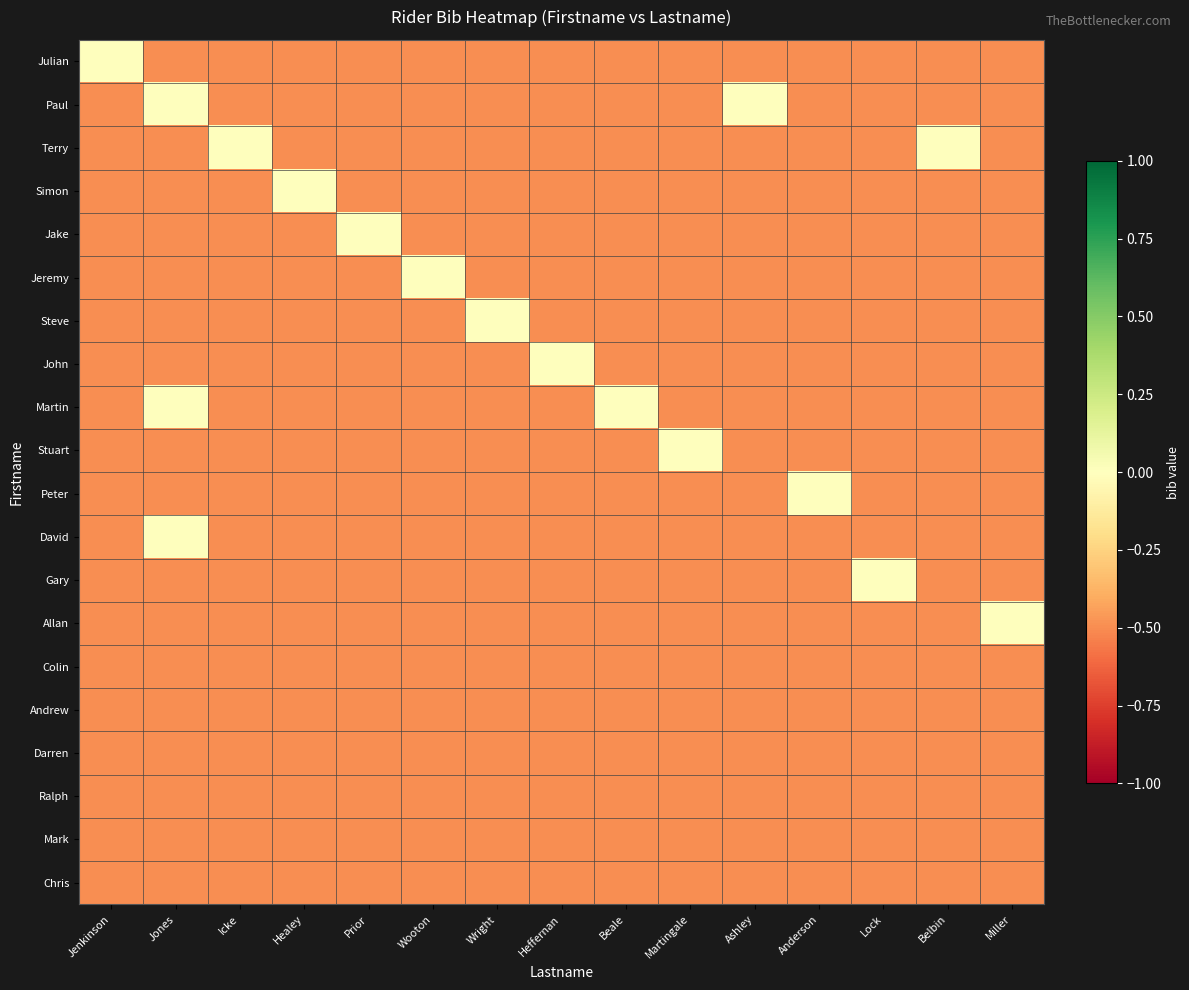

What is the smallest value displayed?

-0.5